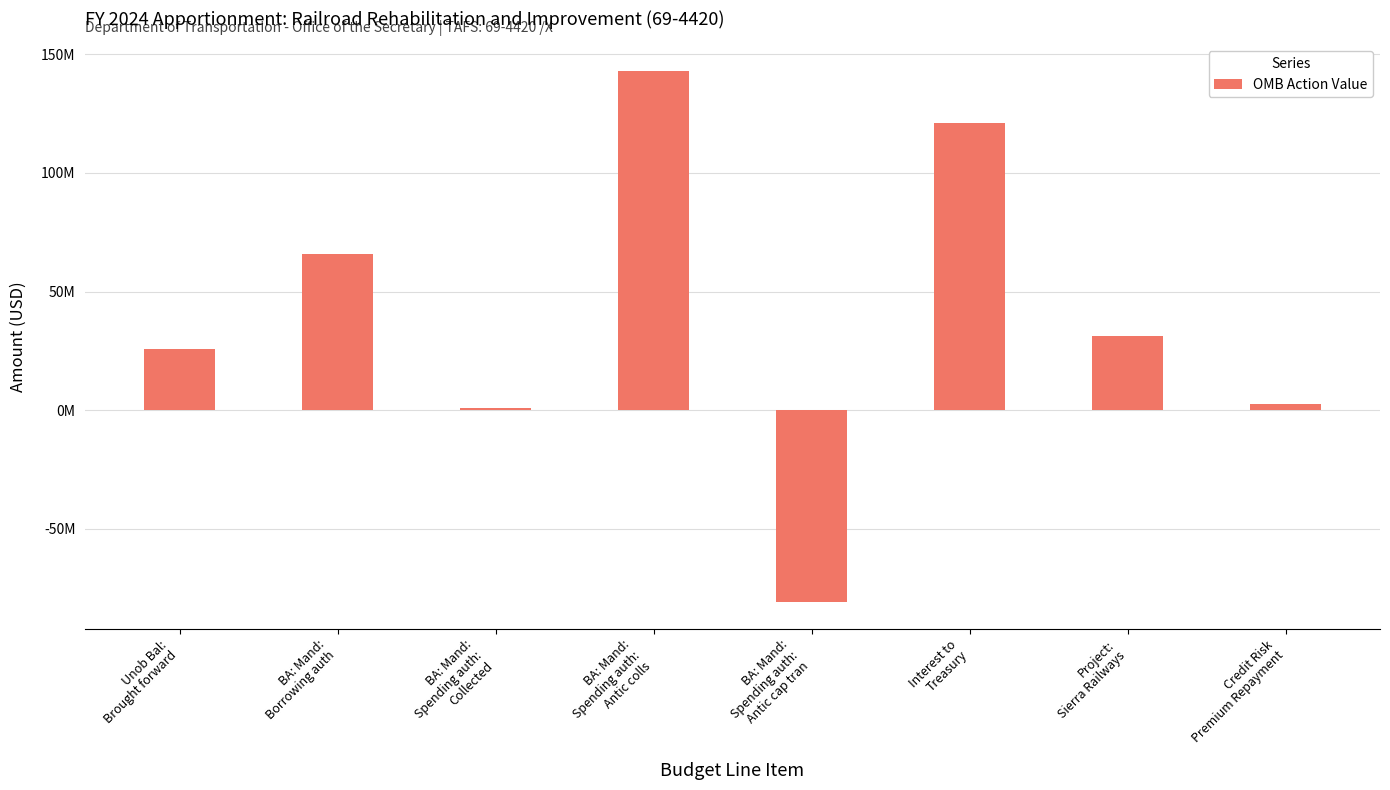

Are the bars horizontal?

No